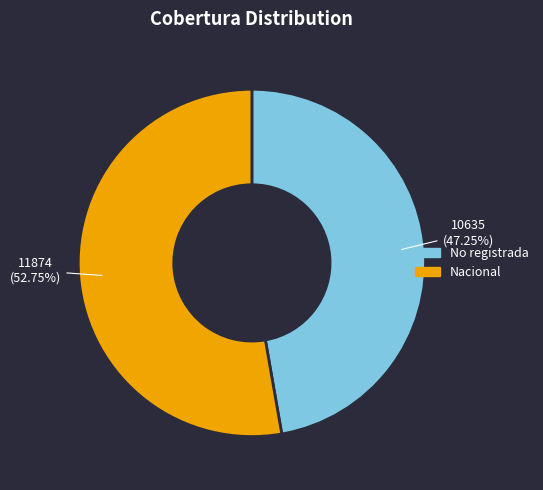

To the nearest percent, what is the difference between the Nacional and No registrada slice percentages?

6%